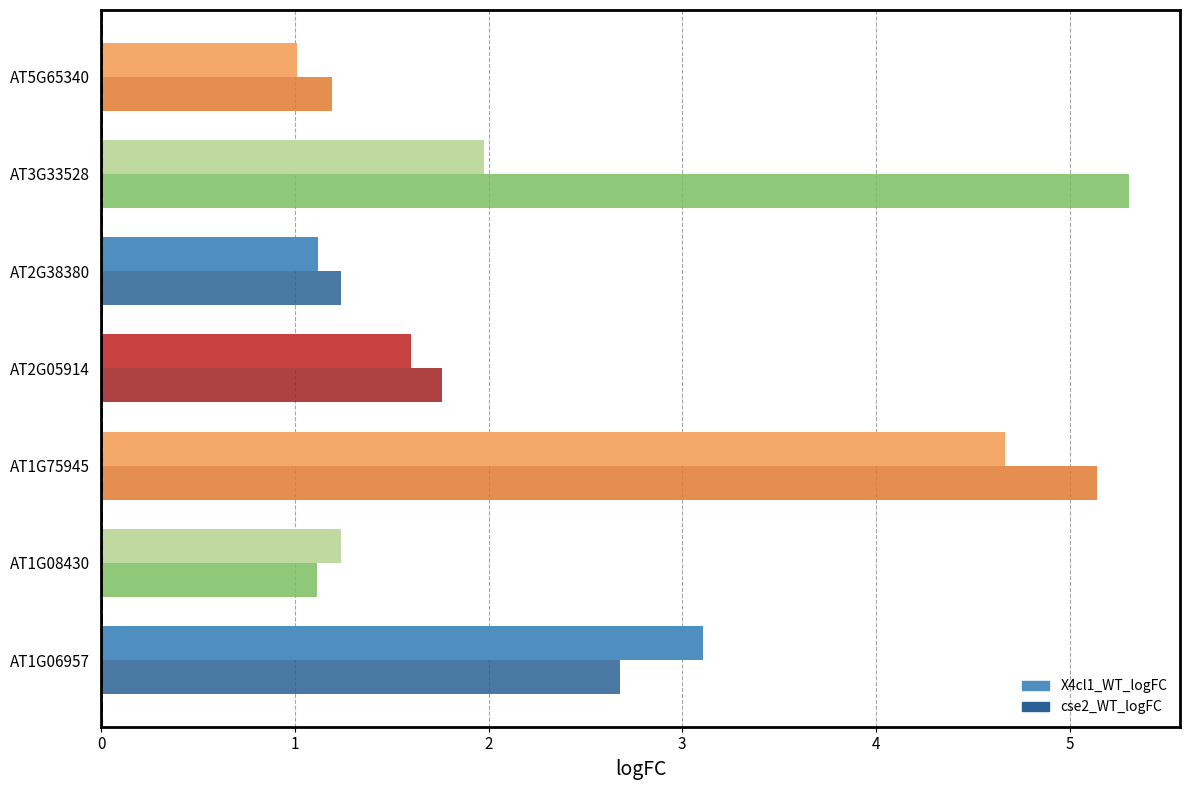

What is the difference between the maximum and minimum values in the X4cl1_WT_logFC series?

3.7